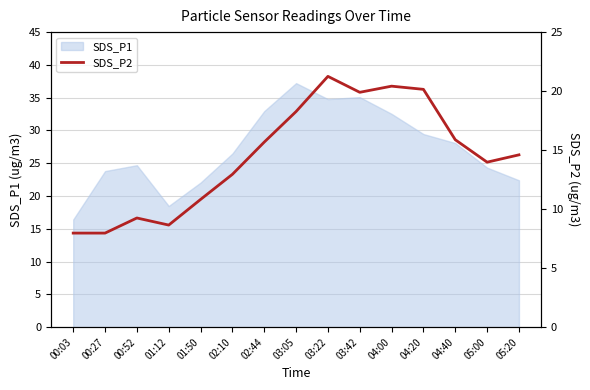

At which label does SDS_P1 reach its peak?

03:05